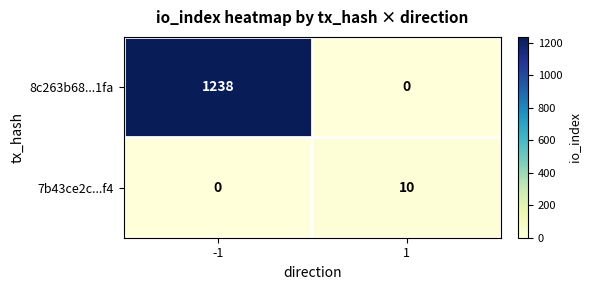

What is the total value across all series at -1?

1238